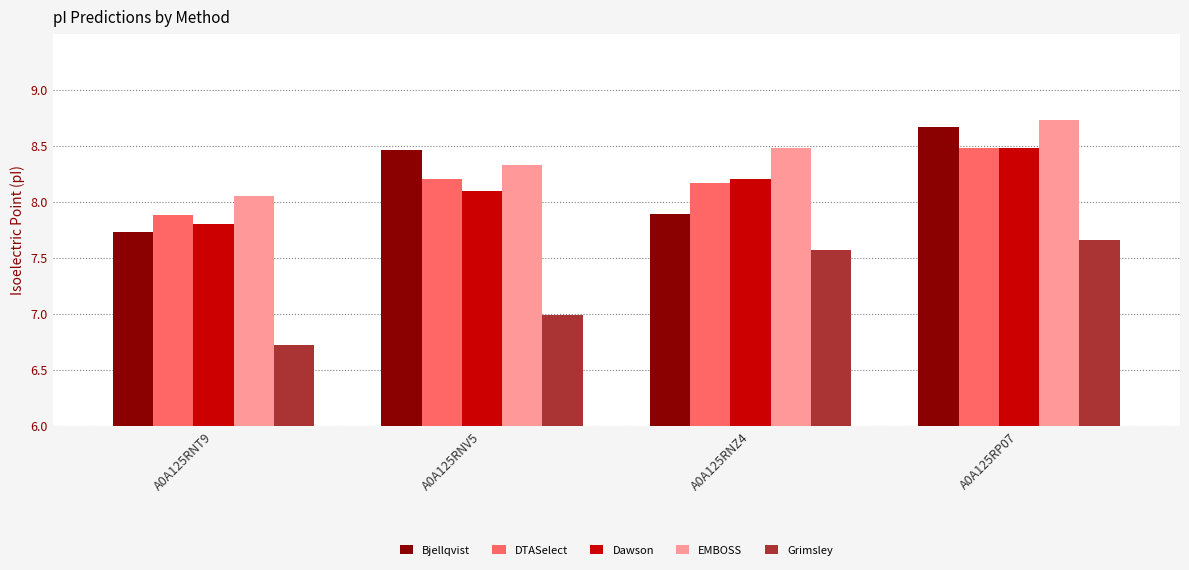

True or false: Bjellqvist has a value of 7.9 at A0A125RNZ4.

True